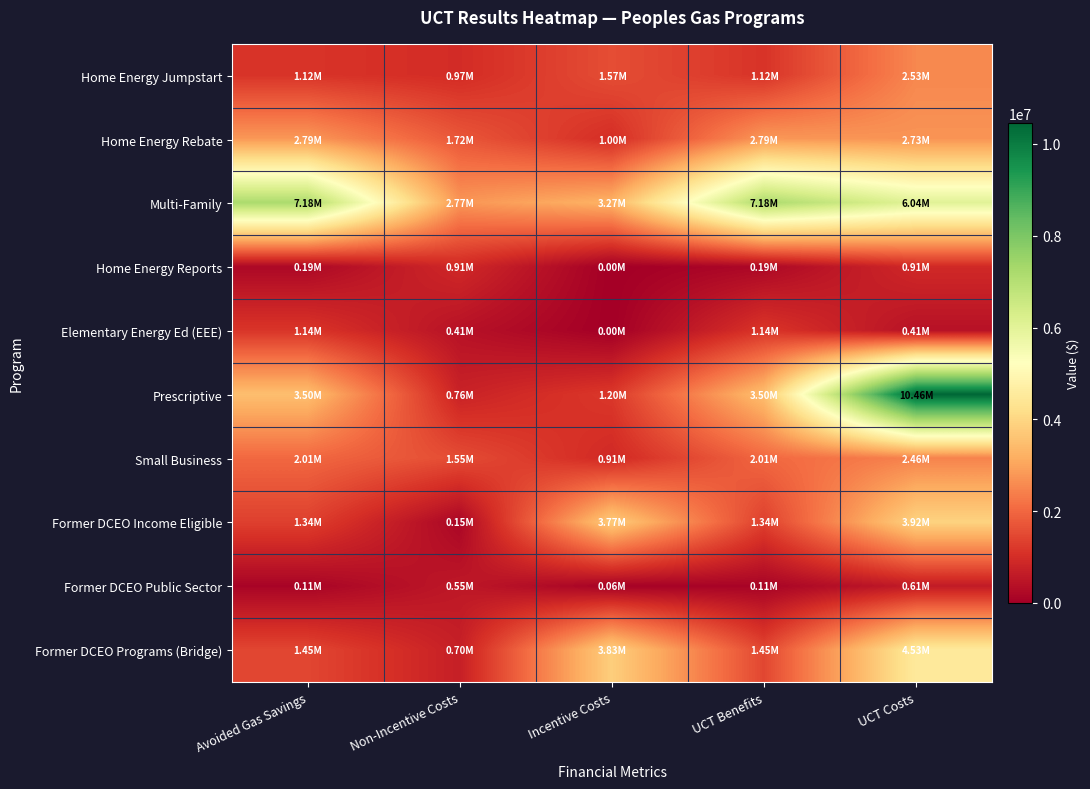

Reading left to right, list all the values displayed in this chart.

Home Energy Jumpstart: Avoided Gas Savings=1121521.3	Non-Incentive Costs=968940.0	Incentive Costs=1565987.4	UCT Benefits=1121521.3	UCT Costs=2534927.3
Home Energy Rebate: Avoided Gas Savings=2792488.9	Non-Incentive Costs=1722844.0	Incentive Costs=1004096.7	UCT Benefits=2792488.9	UCT Costs=2726940.7
Multi-Family: Avoided Gas Savings=7177883.3	Non-Incentive Costs=2765959.9	Incentive Costs=3269896.6	UCT Benefits=7177883.3	UCT Costs=6035856.5
Home Energy Reports: Avoided Gas Savings=192861.7	Non-Incentive Costs=912414.7	Incentive Costs=0.0	UCT Benefits=192861.7	UCT Costs=912414.7
Elementary Energy Ed (EEE): Avoided Gas Savings=1138740.2	Non-Incentive Costs=407343.0	Incentive Costs=0.0	UCT Benefits=1138740.2	UCT Costs=407343.0
Prescriptive: Avoided Gas Savings=3498135.9	Non-Incentive Costs=764460.8	Incentive Costs=1199746.5	UCT Benefits=3498135.9	UCT Costs=10458570.0
Small Business: Avoided Gas Savings=2011202.5	Non-Incentive Costs=1551929.0	Incentive Costs=908866.0	UCT Benefits=2011202.5	UCT Costs=2460795.0
Former DCEO Income Eligible: Avoided Gas Savings=1335831.2	Non-Incentive Costs=154053.9	Incentive Costs=3765825.3	UCT Benefits=1335831.2	UCT Costs=3919879.2
Former DCEO Public Sector: Avoided Gas Savings=111629.1	Non-Incentive Costs=548437.5	Incentive Costs=60344.5	UCT Benefits=111629.1	UCT Costs=608782.0
Former DCEO Programs (Bridge): Avoided Gas Savings=1447460.4	Non-Incentive Costs=702491.4	Incentive Costs=3826169.8	UCT Benefits=1447460.4	UCT Costs=4528661.2